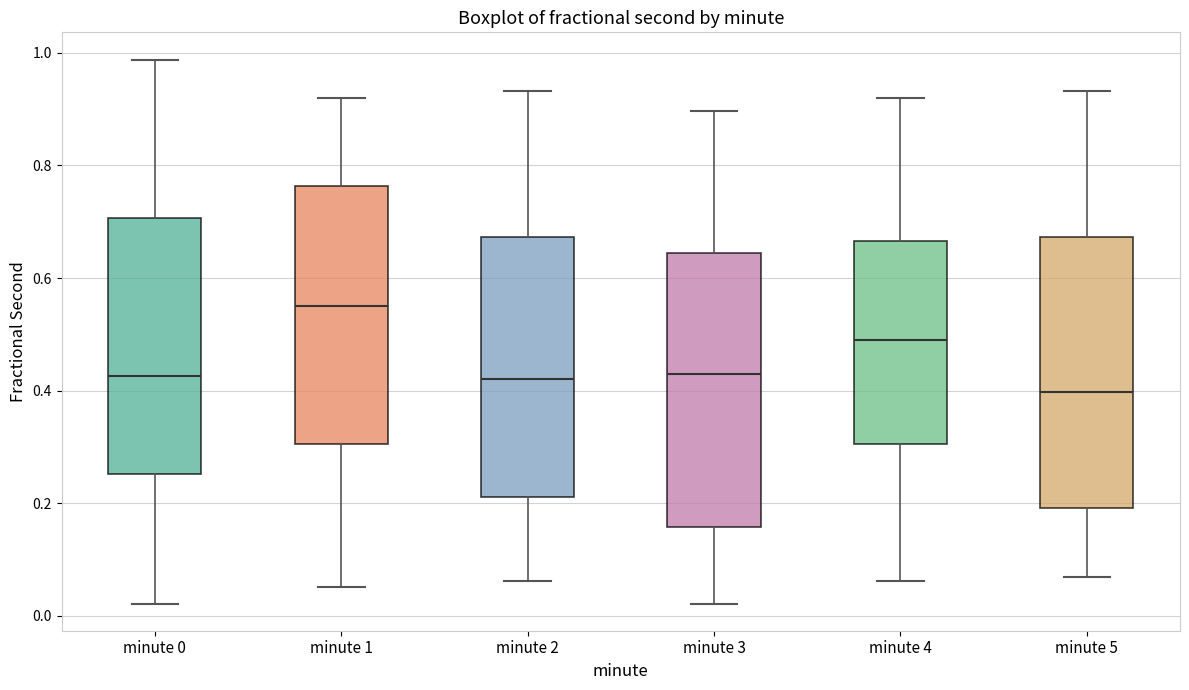

Reading left to right, transcribe this box plot: for each box, give where its median line is, the range the box spans, and where its two whiskers end, as read against the y-axis. The values are not printed on the chart, so give them approximately, as read against the axis.

minute 0: median 0.42, box 0.26 to 0.70, whiskers 0.02 to 0.98
minute 1: median 0.54, box 0.30 to 0.76, whiskers 0.06 to 0.92
minute 2: median 0.42, box 0.22 to 0.68, whiskers 0.06 to 0.94
minute 3: median 0.42, box 0.16 to 0.64, whiskers 0.02 to 0.90
minute 4: median 0.48, box 0.30 to 0.66, whiskers 0.06 to 0.92
minute 5: median 0.40, box 0.20 to 0.68, whiskers 0.06 to 0.94